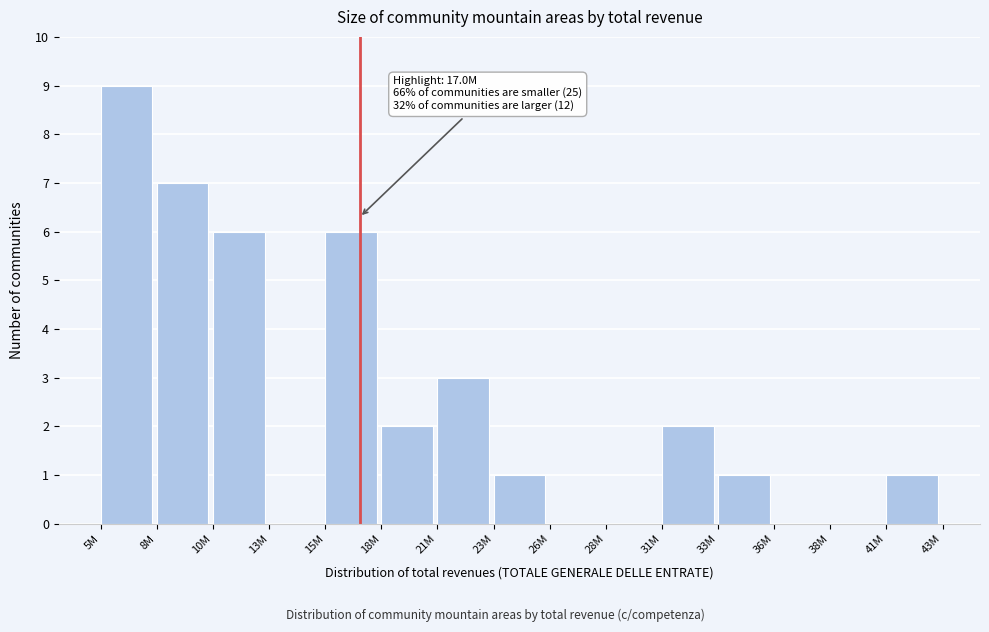

Reading left to right, transcribe all the data shown in this chart.

5M=9	8M=7	10M=6	13M=0	15M=6	18M=2	21M=3	23M=1	26M=0	28M=0	31M=2	33M=1	36M=0	38M=0	41M=1